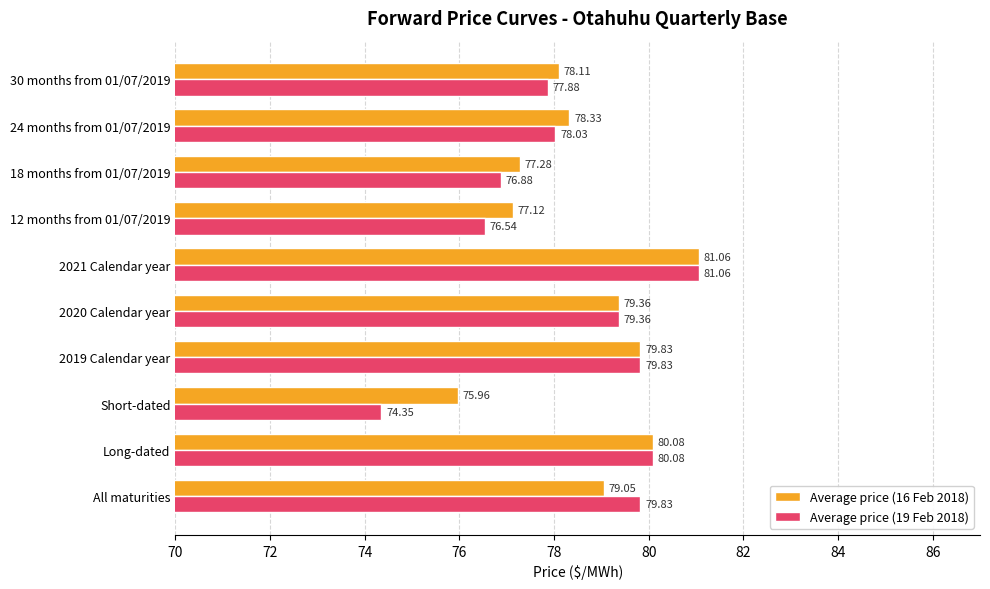

List the labels in order of Average price (16 Feb 2018) value, largest first.

2021 Calendar year, Long-dated, 2019 Calendar year, 2020 Calendar year, All maturities, 24 months from 01/07/2019, 30 months from 01/07/2019, 18 months from 01/07/2019, 12 months from 01/07/2019, Short-dated